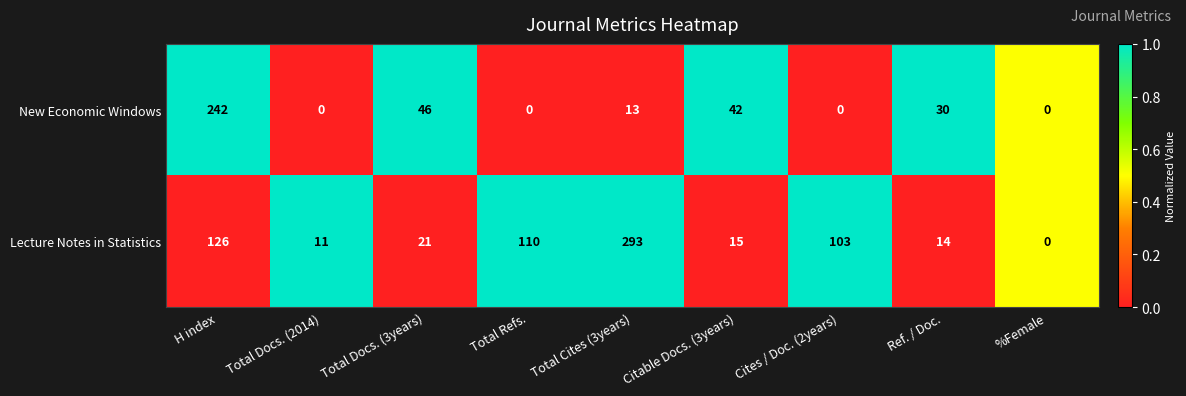

What is the sum of all New Economic Windows values?

373